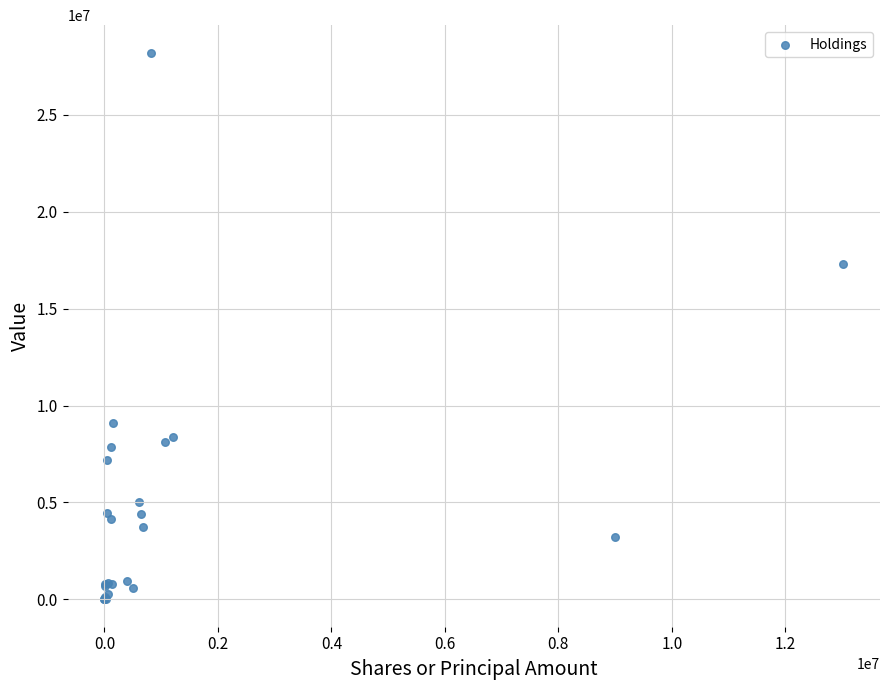

What Y value in the scatter plot is closest to 14107544?

17312344